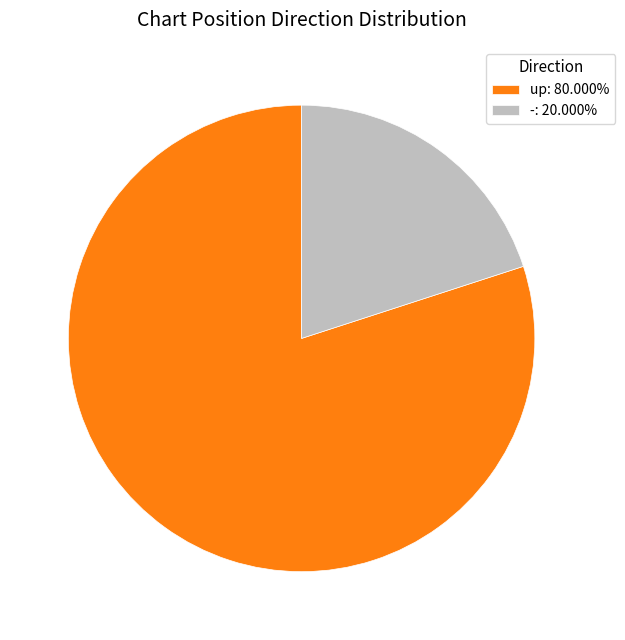

Does up: 80.000% account for over 50% of the chart?

Yes